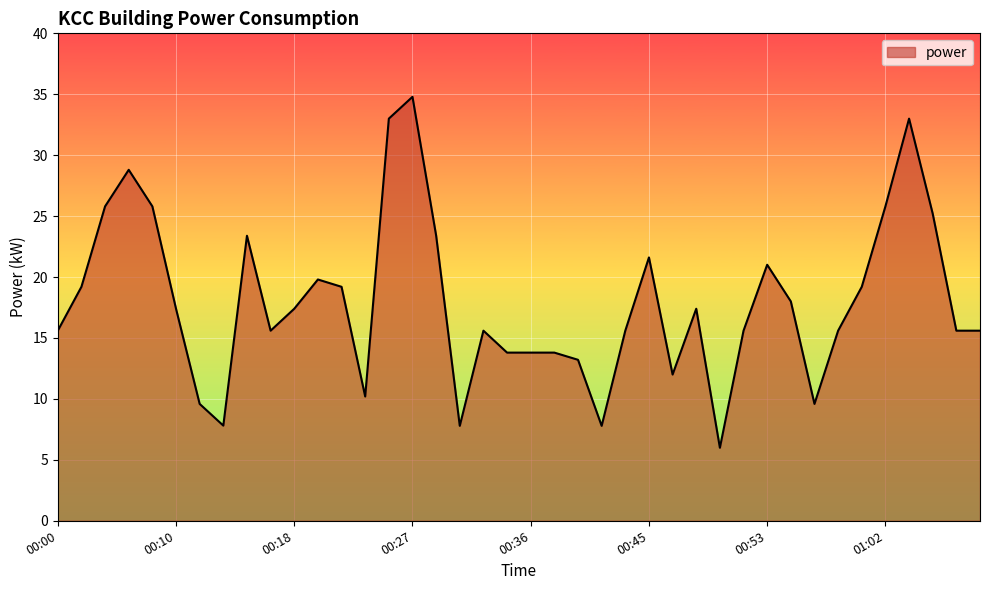

True or false: the data has more than 1 interior local peaks.

True